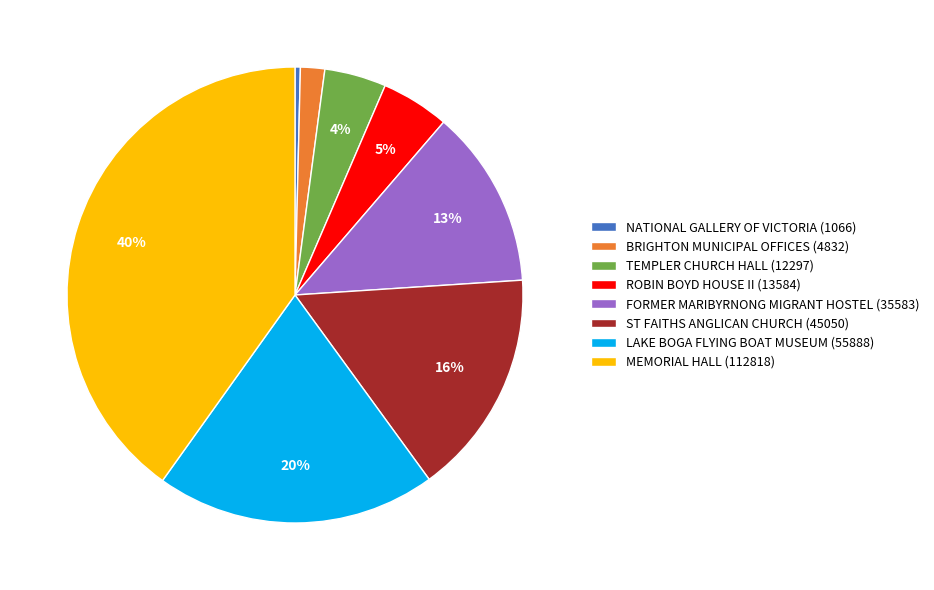

Is TEMPLER CHURCH HALL (12297) the majority of the pie?

No